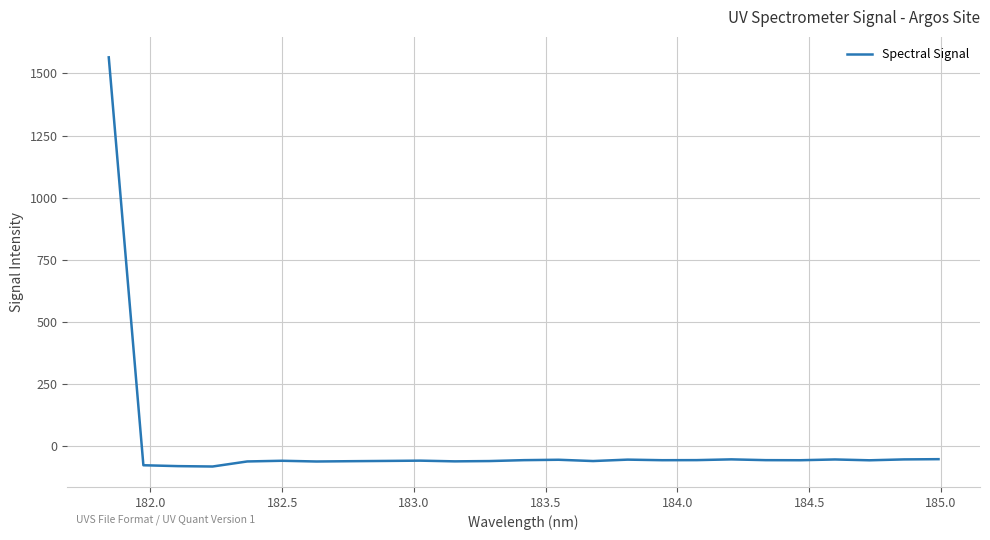

What is the minimum value shown in the chart?

-83.8